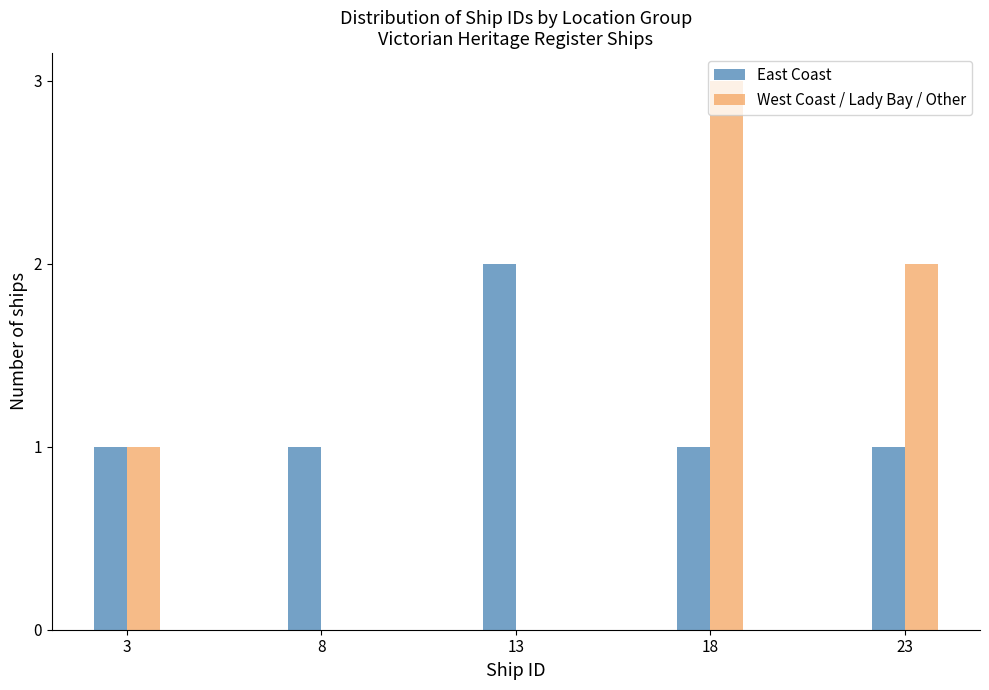

At which label does West Coast / Lady Bay / Other reach its peak?

18